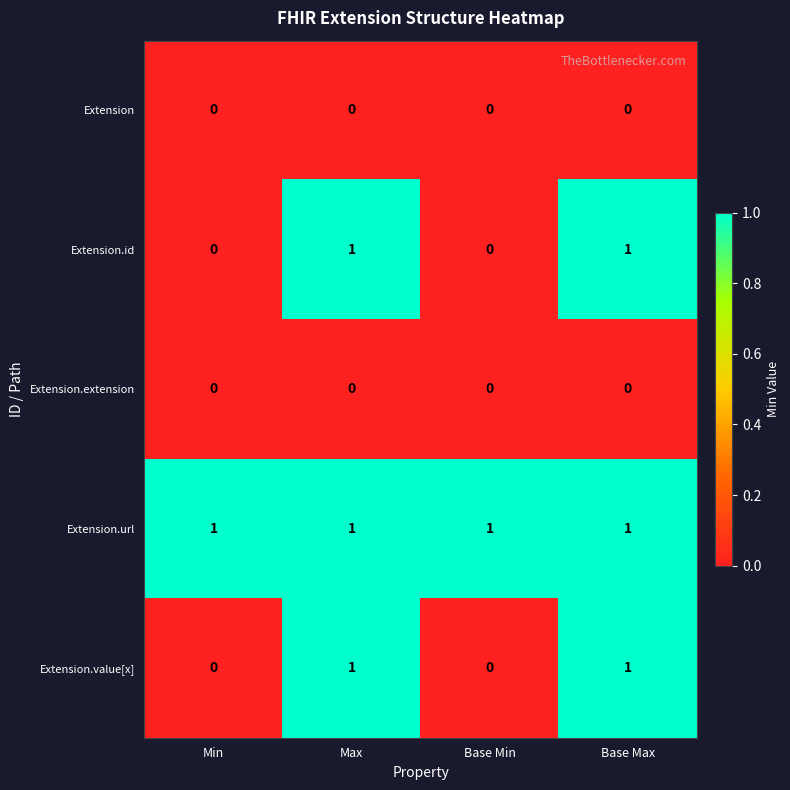

True or false: Extension.url has a value of 1 at Min.

True